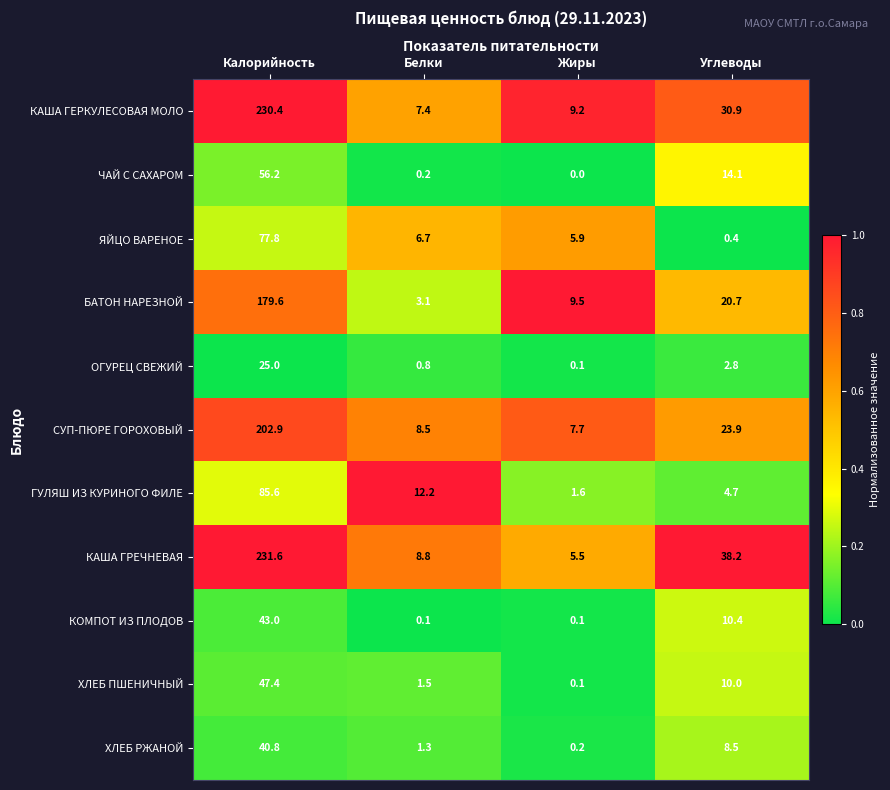

At which label does ЧАЙ С САХАРОМ first exceed 14?

Калорийность